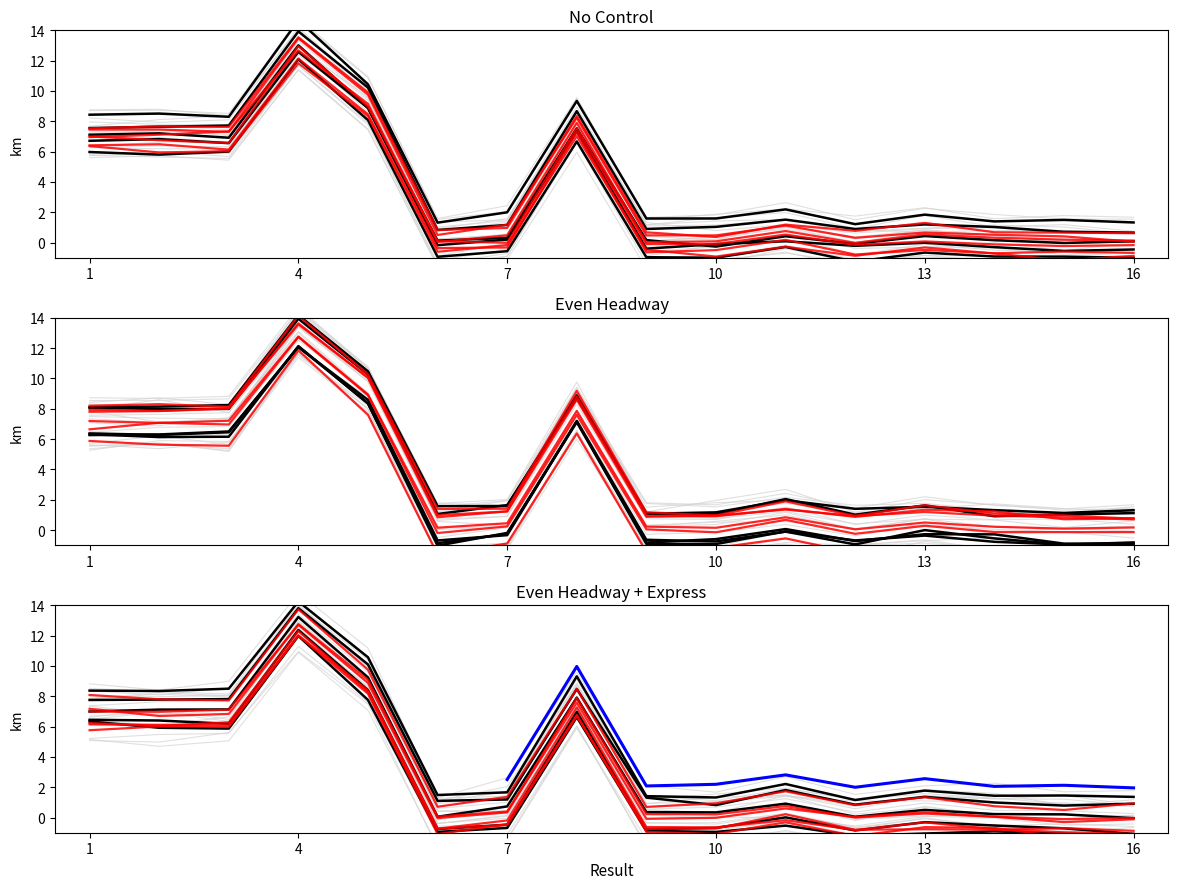

At which category does the chart reach its peak across all series?

4